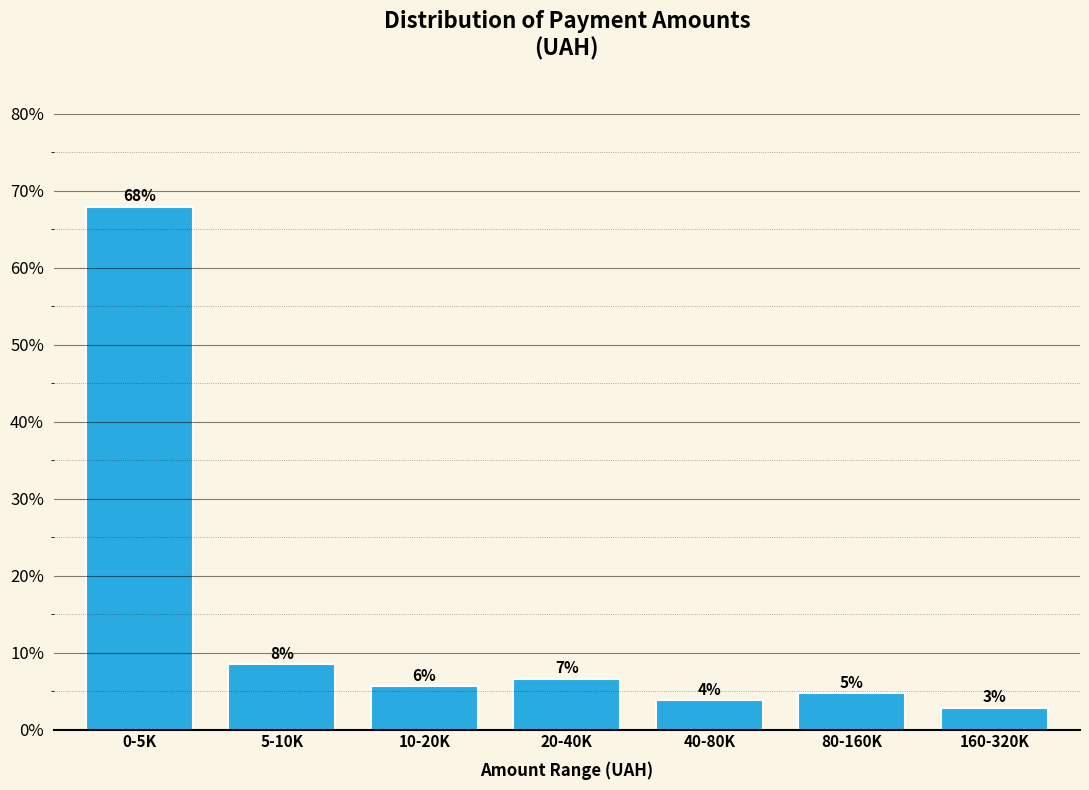

Does the chart contain any negative values?

No